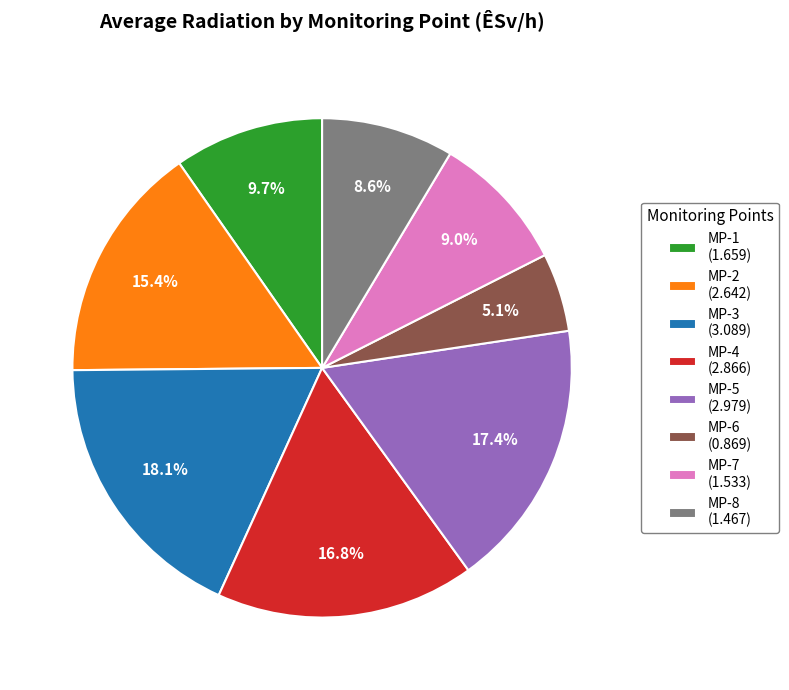

To the nearest percent, what portion does MP-2 represent?

15%